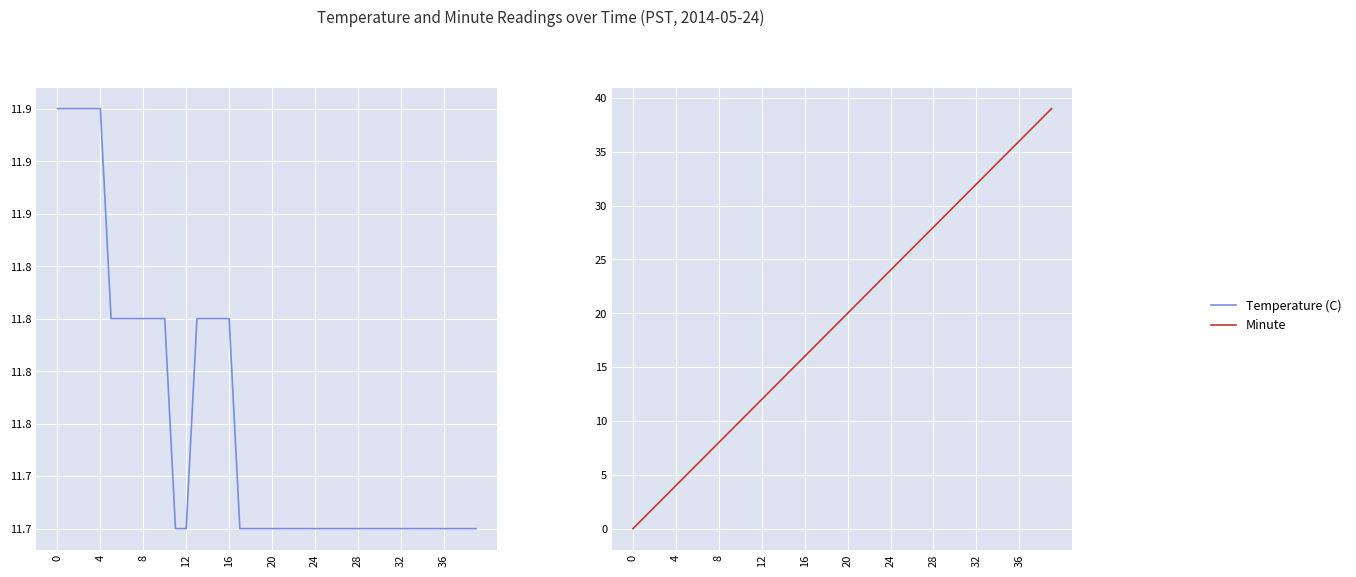

At which category is the sum across all series the highest?

39